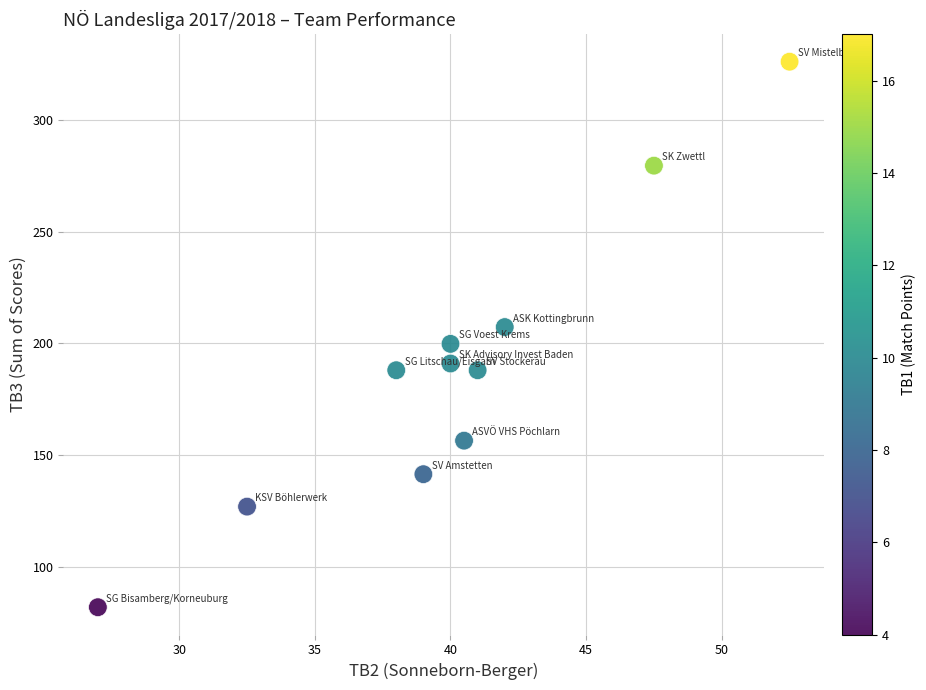

What is the average X value?

40.0